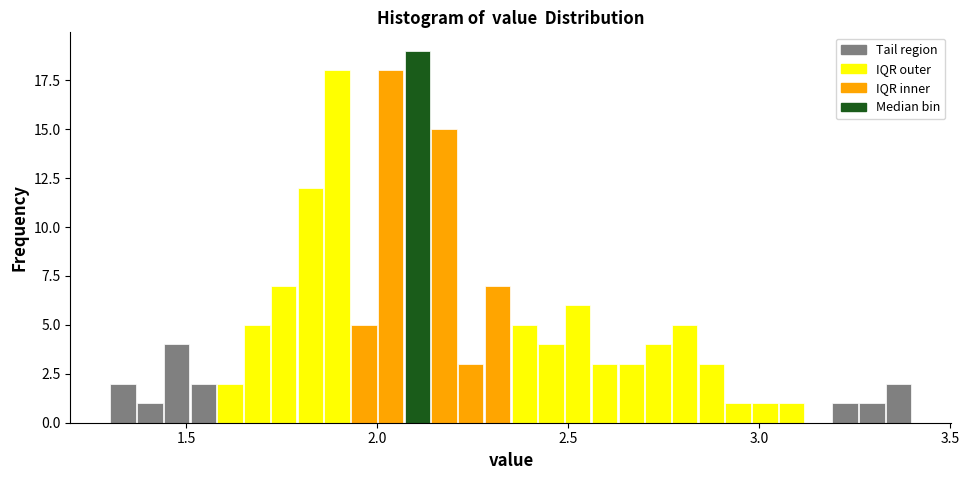

Around what value on the x-axis is the tallest bar? Give the approximate position of its centre, as read against the axis.

2.10